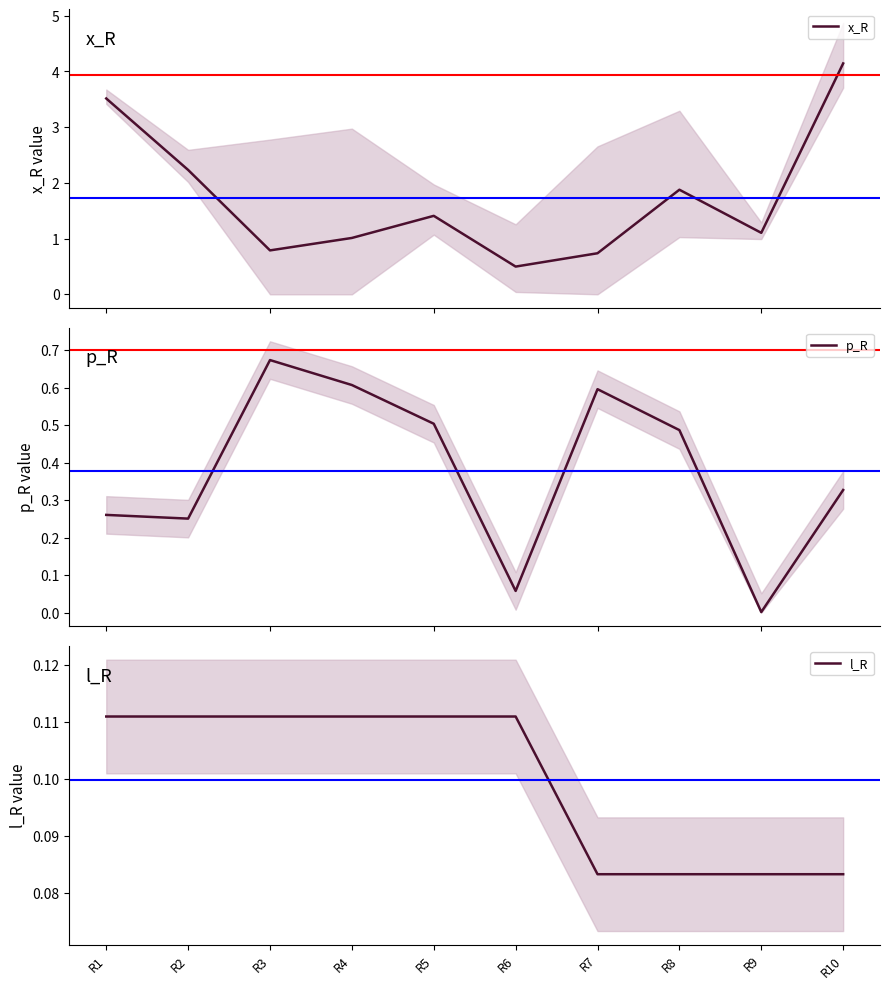

At which category is the sum across all series the highest?

R10